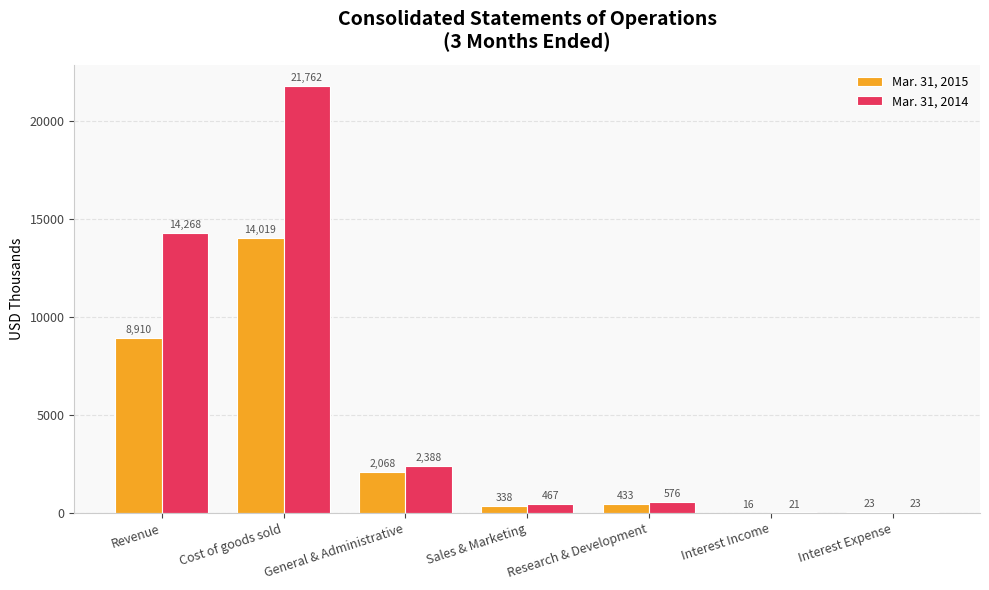

What is the sum of all Mar. 31, 2015 values?

25807